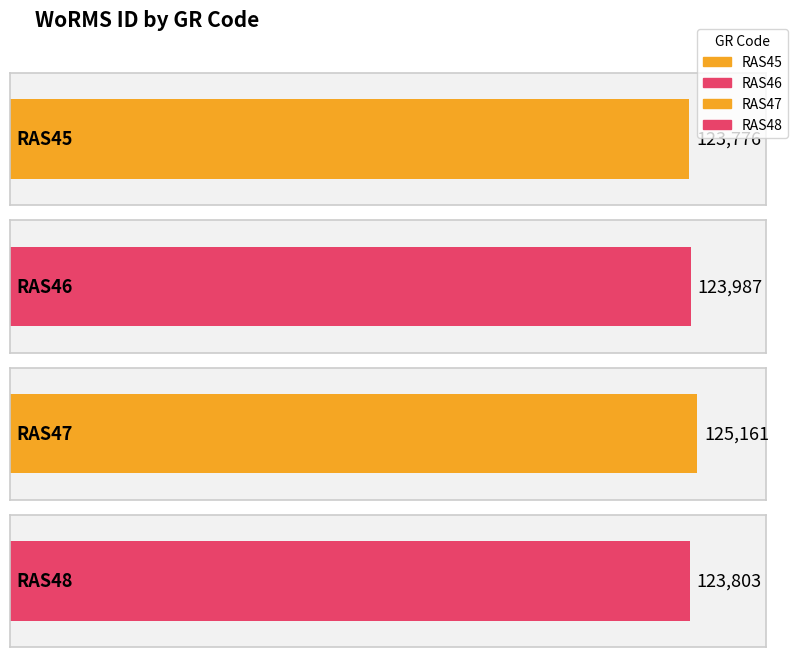

Does the chart contain stacked bars?

No